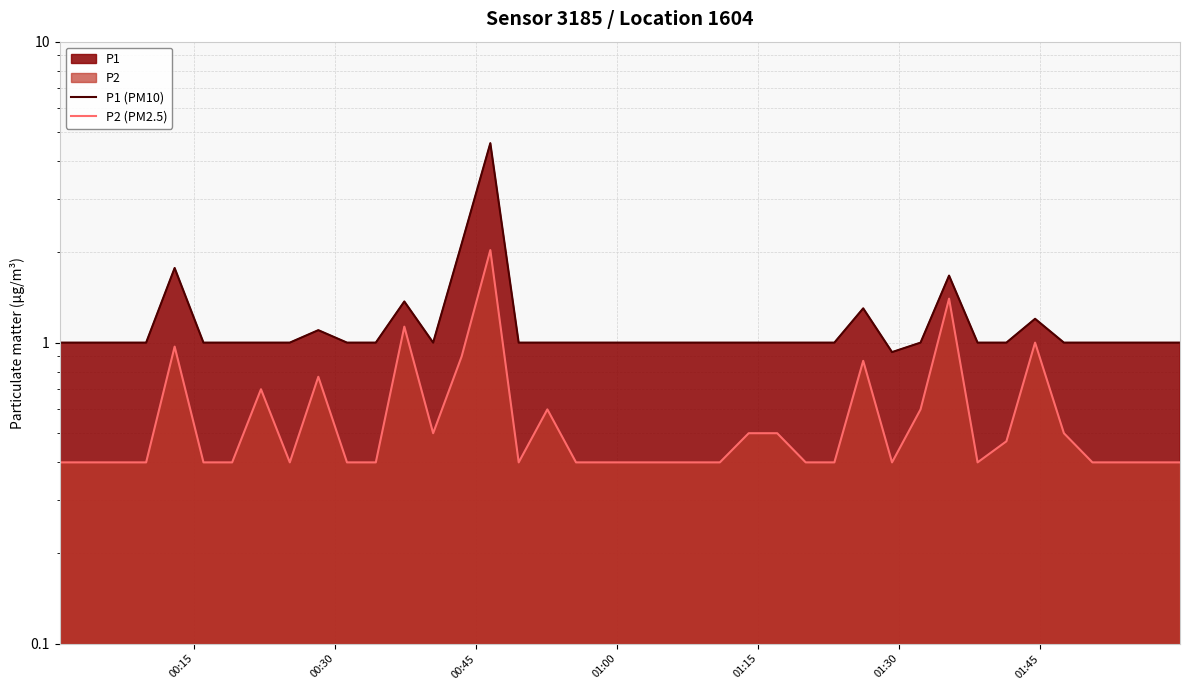

List the series in order of their peak value, highest first.

P1 (PM10), P2 (PM2.5)